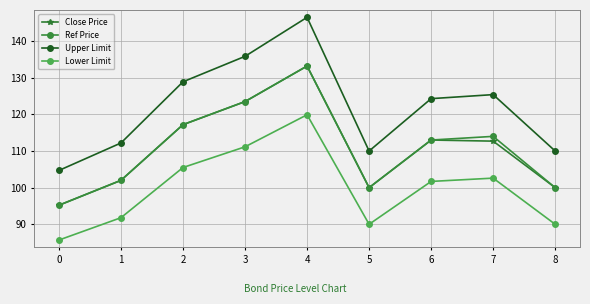

True or false: Close Price and Lower Limit intersect in this chart.

False